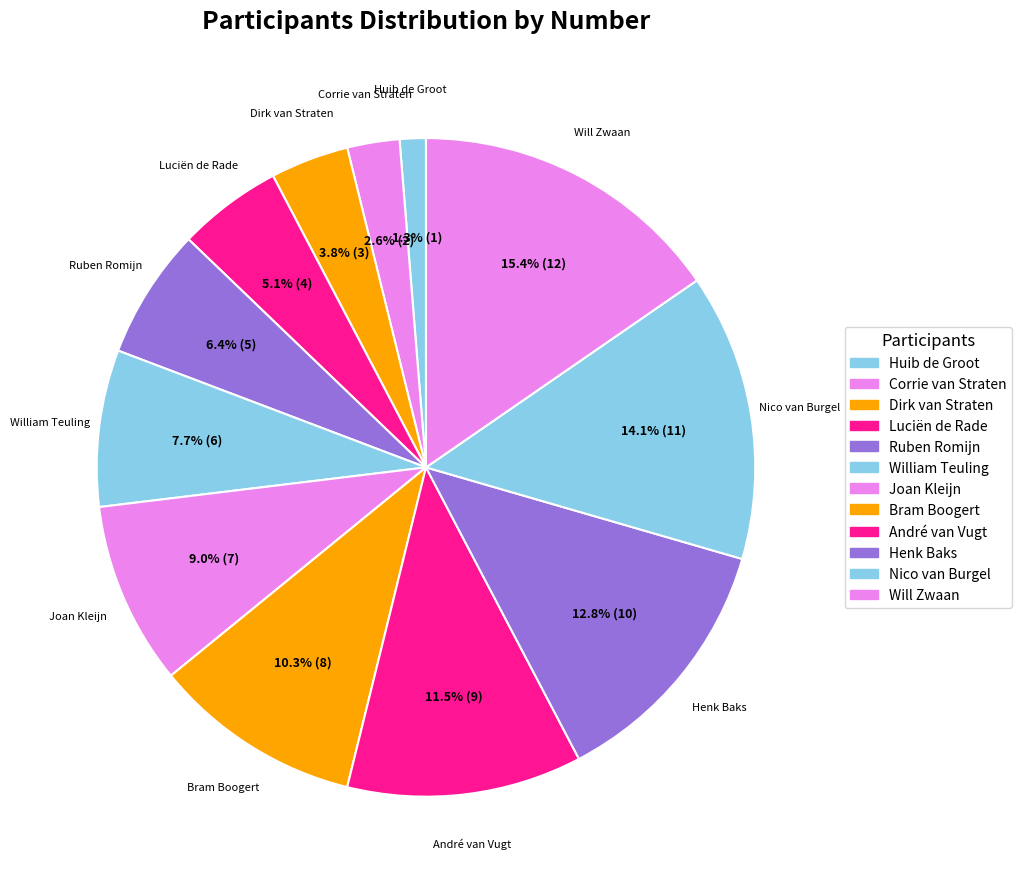

To the nearest percent, what is the combined percentage of Luciën de Rade and Huib de Groot?

6%